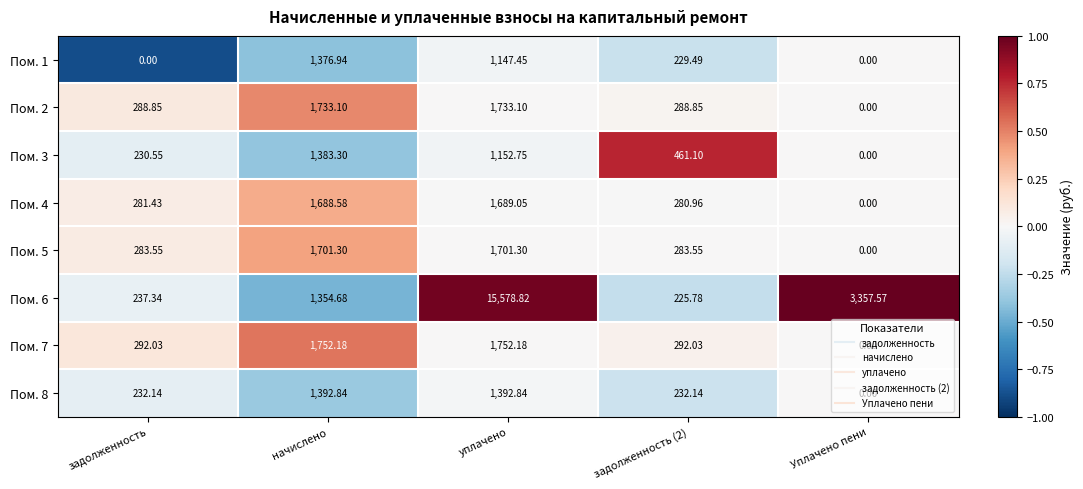

Which label corresponds to the largest value in the chart?

уплачено